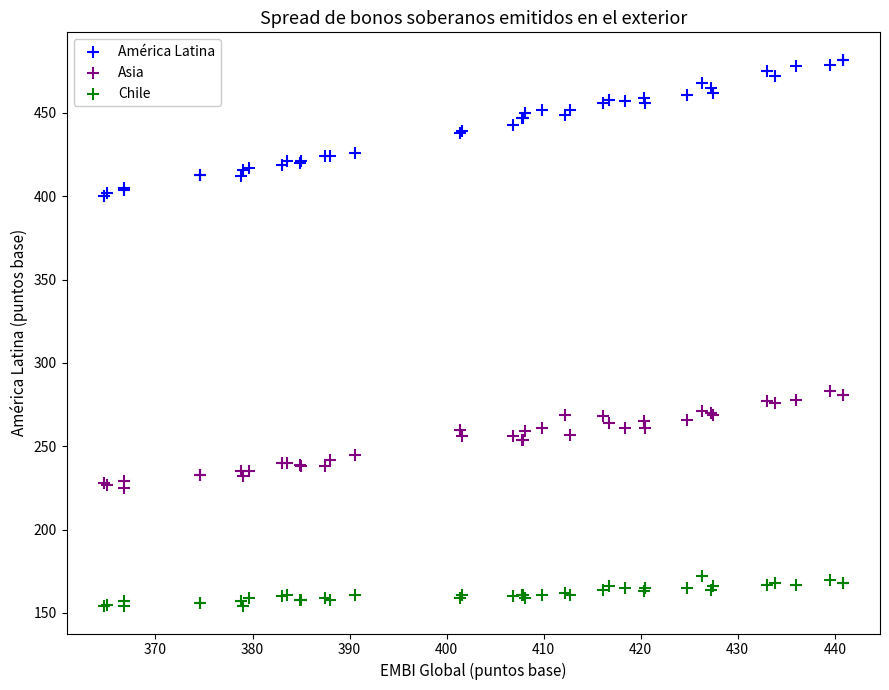

Which series has the largest Y range (max minus min)?

América Latina